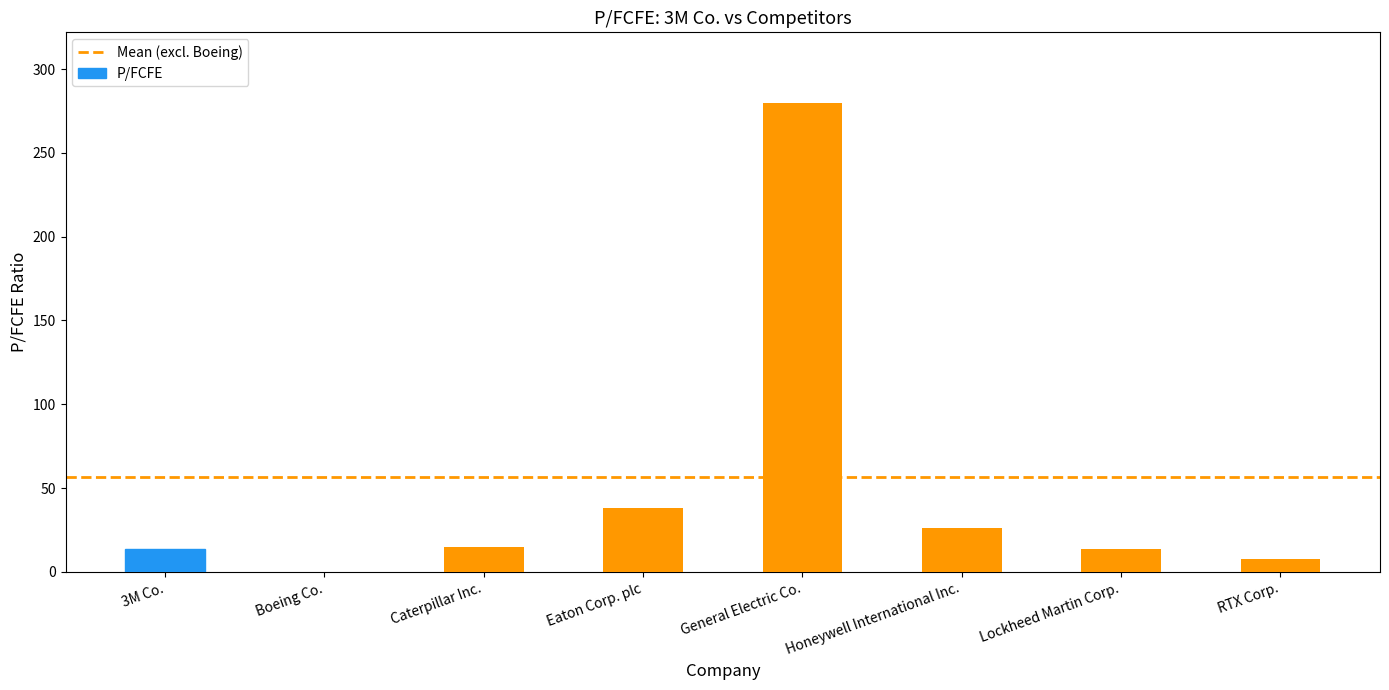

Approximately how many times larger is the value at Lockheed Martin Corp. compared to RTX Corp.?

1.8